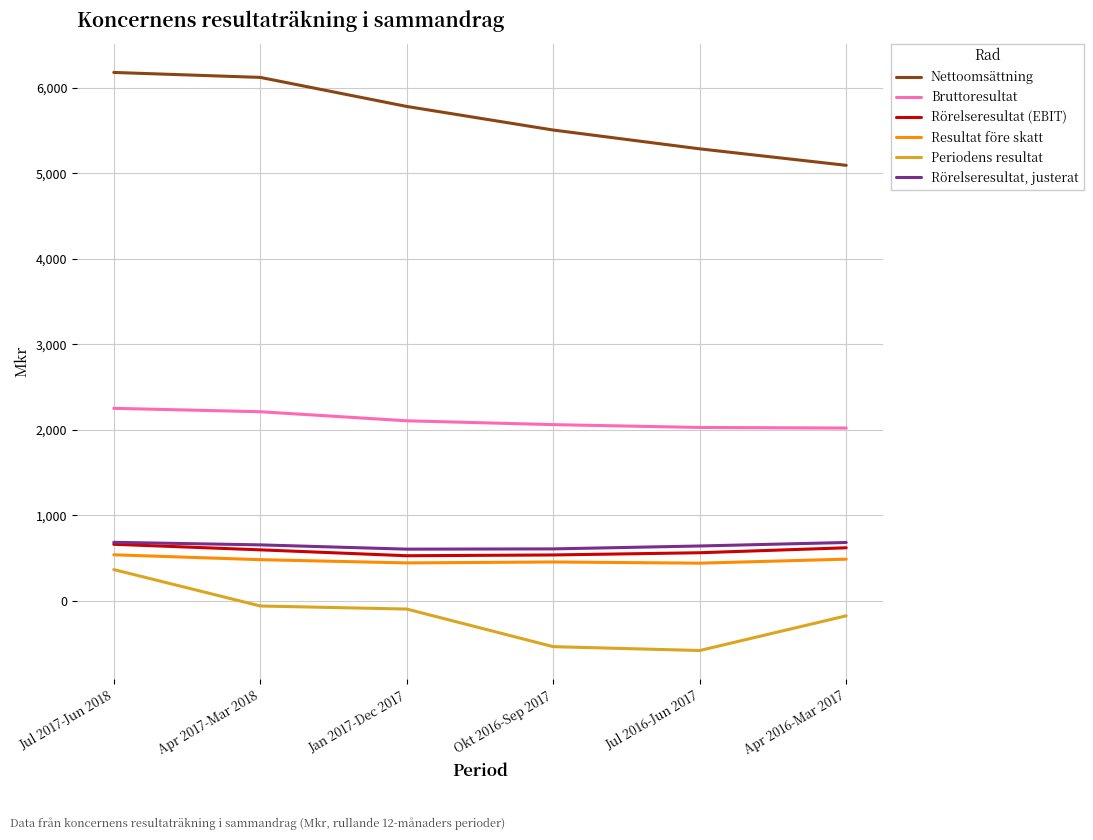

What is the difference between the Bruttoresultat values at Okt 2016-Sep 2017 and Jan 2017-Dec 2017?

45